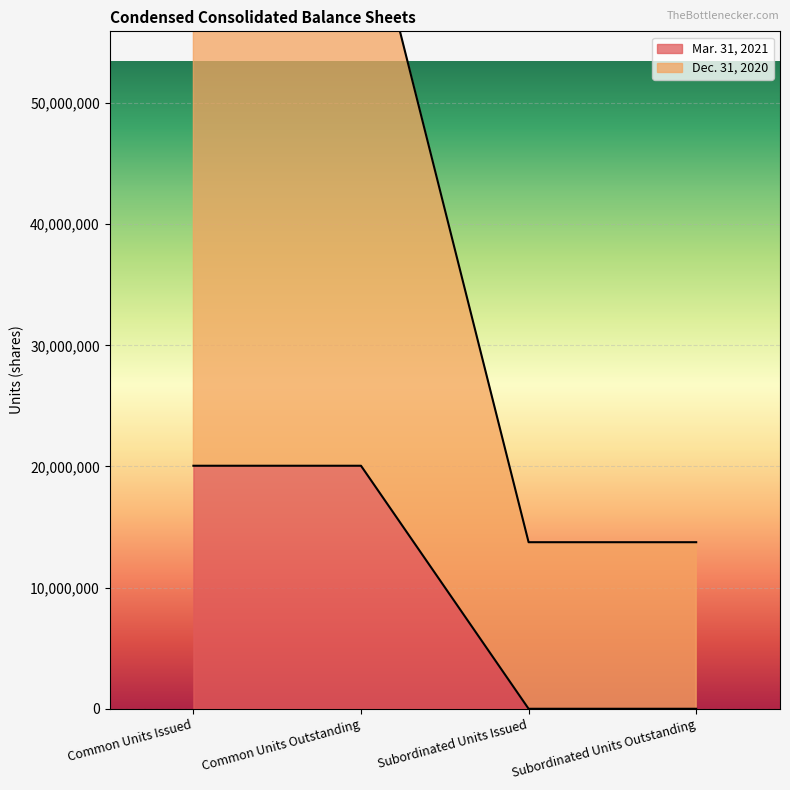

Reading left to right, transcribe all the data shown in this chart.

Mar. 31, 2021: Common Units Issued=20061366	Common Units Outstanding=20061366	Subordinated Units Issued=0	Subordinated Units Outstanding=0
Dec. 31, 2020: Common Units Issued=68689046	Common Units Outstanding=68689046	Subordinated Units Issued=13750000	Subordinated Units Outstanding=13750000